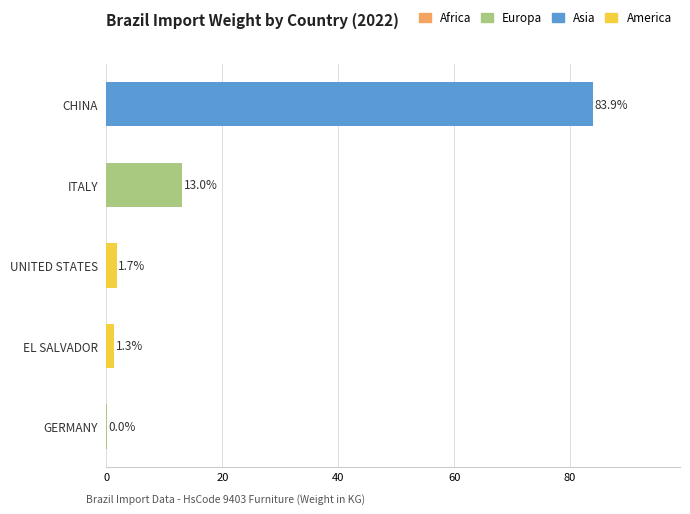

Between ITALY and CHINA, which is larger?

CHINA